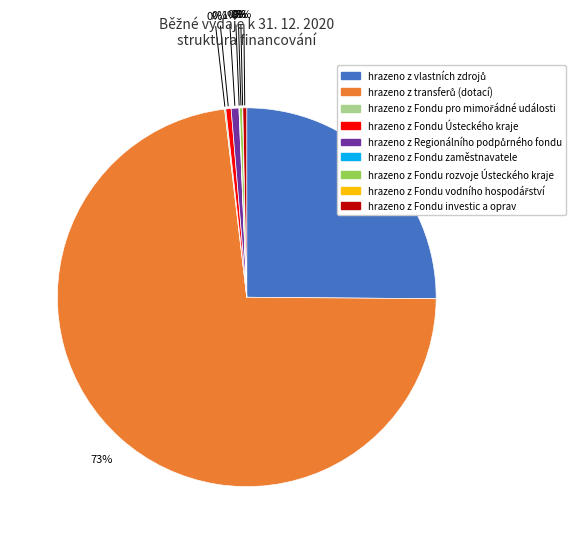

Is there a majority slice in this chart?

Yes